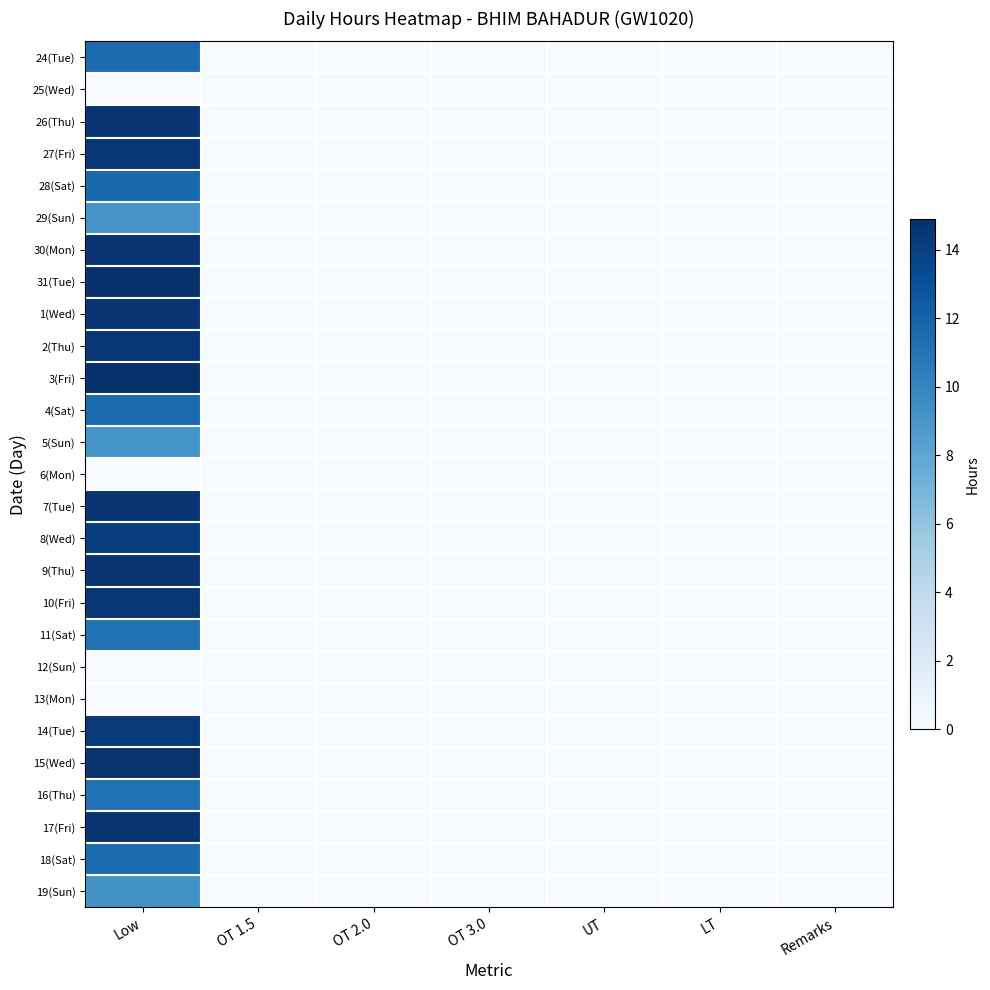

Reading right to left, what are all the values shown in this chart?

24(Tue): Remarks=0.0	LT=0.0	UT=0.0	OT 3.0=0.0	OT 2.0=0.0	OT 1.5=0.0	Low=11.5
25(Wed): Remarks=0.0	LT=0.0	UT=0.0	OT 3.0=0.0	OT 2.0=0.0	OT 1.5=0.0	Low=0.0
26(Thu): Remarks=0.0	LT=0.0	UT=0.0	OT 3.0=0.0	OT 2.0=0.0	OT 1.5=0.0	Low=14.6
27(Fri): Remarks=0.0	LT=0.0	UT=0.0	OT 3.0=0.0	OT 2.0=0.0	OT 1.5=0.0	Low=14.5
28(Sat): Remarks=0.0	LT=0.0	UT=0.0	OT 3.0=0.0	OT 2.0=0.0	OT 1.5=0.0	Low=11.7
29(Sun): Remarks=0.0	LT=0.0	UT=0.0	OT 3.0=0.0	OT 2.0=0.0	OT 1.5=0.0	Low=9.1
30(Mon): Remarks=0.0	LT=0.0	UT=0.0	OT 3.0=0.0	OT 2.0=0.0	OT 1.5=0.0	Low=14.6
31(Tue): Remarks=0.0	LT=0.0	UT=0.0	OT 3.0=0.0	OT 2.0=0.0	OT 1.5=0.0	Low=14.7
1(Wed): Remarks=0.0	LT=0.0	UT=0.0	OT 3.0=0.0	OT 2.0=0.0	OT 1.5=0.0	Low=14.6
2(Thu): Remarks=0.0	LT=0.0	UT=0.0	OT 3.0=0.0	OT 2.0=0.0	OT 1.5=0.0	Low=14.5
3(Fri): Remarks=0.0	LT=0.0	UT=0.0	OT 3.0=0.0	OT 2.0=0.0	OT 1.5=0.0	Low=14.9
4(Sat): Remarks=0.0	LT=0.0	UT=0.0	OT 3.0=0.0	OT 2.0=0.0	OT 1.5=0.0	Low=11.6
5(Sun): Remarks=0.0	LT=0.0	UT=0.0	OT 3.0=0.0	OT 2.0=0.0	OT 1.5=0.0	Low=9.2
6(Mon): Remarks=0.0	LT=0.0	UT=0.0	OT 3.0=0.0	OT 2.0=0.0	OT 1.5=0.0	Low=0.0
7(Tue): Remarks=0.0	LT=0.0	UT=0.0	OT 3.0=0.0	OT 2.0=0.0	OT 1.5=0.0	Low=14.6
8(Wed): Remarks=0.0	LT=0.0	UT=0.0	OT 3.0=0.0	OT 2.0=0.0	OT 1.5=0.0	Low=14.1
9(Thu): Remarks=0.0	LT=0.0	UT=0.0	OT 3.0=0.0	OT 2.0=0.0	OT 1.5=0.0	Low=14.6
10(Fri): Remarks=0.0	LT=0.0	UT=0.0	OT 3.0=0.0	OT 2.0=0.0	OT 1.5=0.0	Low=14.5
11(Sat): Remarks=0.0	LT=0.0	UT=0.0	OT 3.0=0.0	OT 2.0=0.0	OT 1.5=0.0	Low=11.1
12(Sun): Remarks=0.0	LT=0.0	UT=0.0	OT 3.0=0.0	OT 2.0=0.0	OT 1.5=0.0	Low=0.0
13(Mon): Remarks=0.0	LT=0.0	UT=0.0	OT 3.0=0.0	OT 2.0=0.0	OT 1.5=0.0	Low=0.0
14(Tue): Remarks=0.0	LT=0.0	UT=0.0	OT 3.0=0.0	OT 2.0=0.0	OT 1.5=0.0	Low=14.4
15(Wed): Remarks=0.0	LT=0.0	UT=0.0	OT 3.0=0.0	OT 2.0=0.0	OT 1.5=0.0	Low=14.7
16(Thu): Remarks=0.0	LT=0.0	UT=0.0	OT 3.0=0.0	OT 2.0=0.0	OT 1.5=0.0	Low=11.2
17(Fri): Remarks=0.0	LT=0.0	UT=0.0	OT 3.0=0.0	OT 2.0=0.0	OT 1.5=0.0	Low=14.6
18(Sat): Remarks=0.0	LT=0.0	UT=0.0	OT 3.0=0.0	OT 2.0=0.0	OT 1.5=0.0	Low=11.5
19(Sun): Remarks=0.0	LT=0.0	UT=0.0	OT 3.0=0.0	OT 2.0=0.0	OT 1.5=0.0	Low=9.3